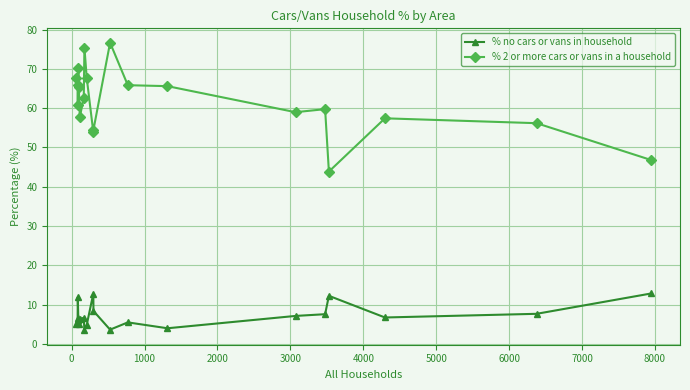

True or false: % no cars or vans in household has more than 1 interior local peaks.

True